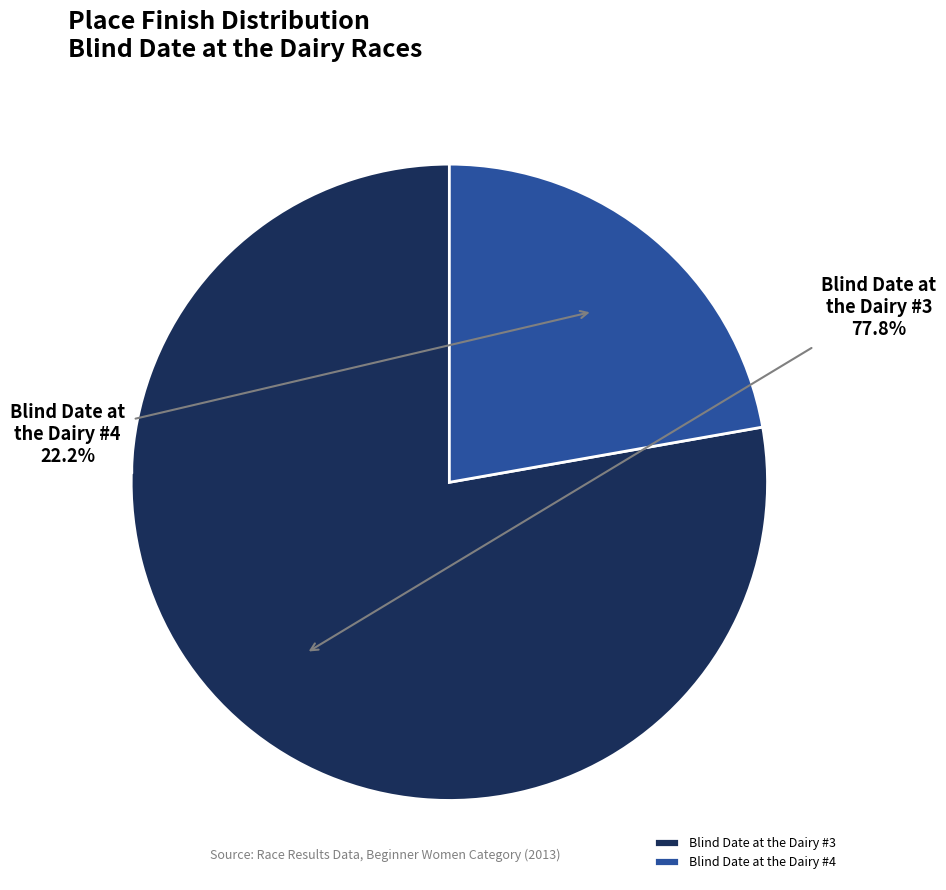

Does Blind Date at the Dairy #4 account for over 50% of the chart?

No